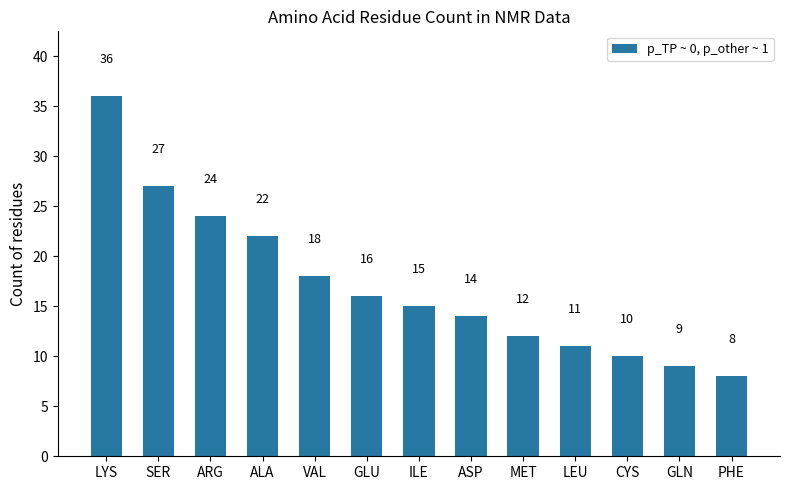

The chart shows a value of 13 at SER. True or false?

False